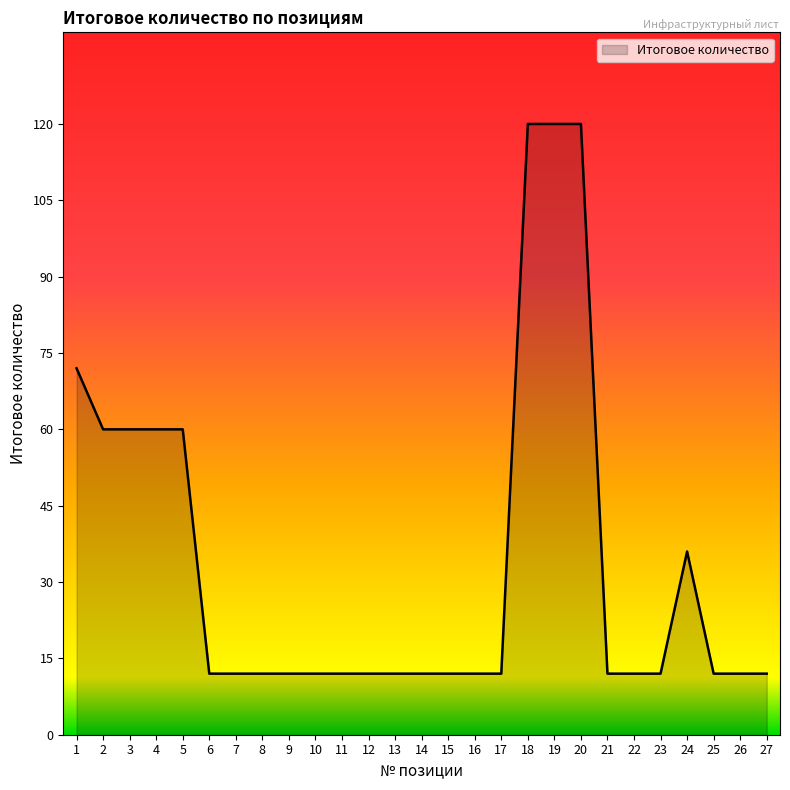

What is the difference between the maximum and minimum values?

108